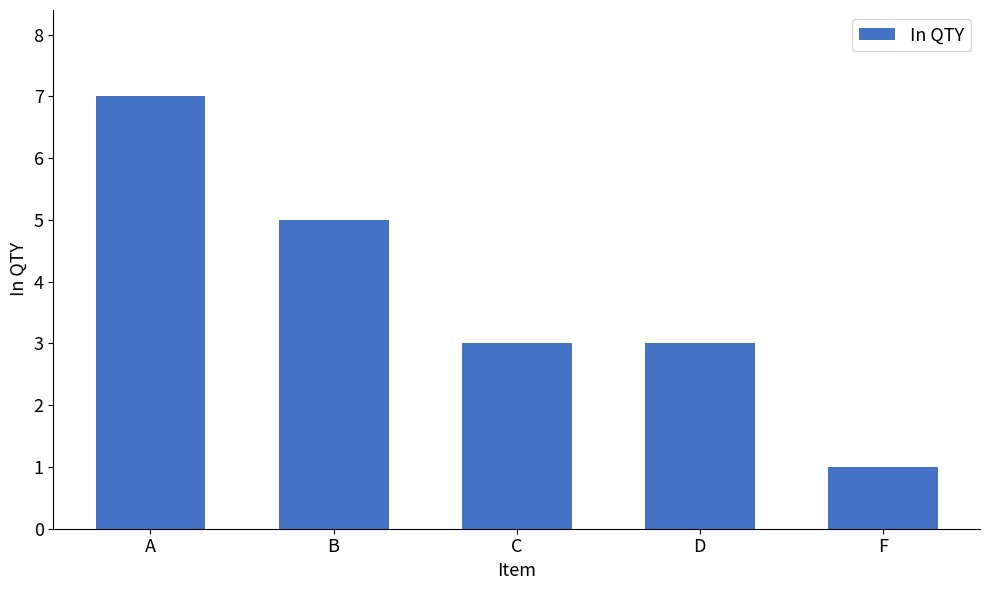

Reading left to right, extract all data points from this chart.

7	5	3	3	1